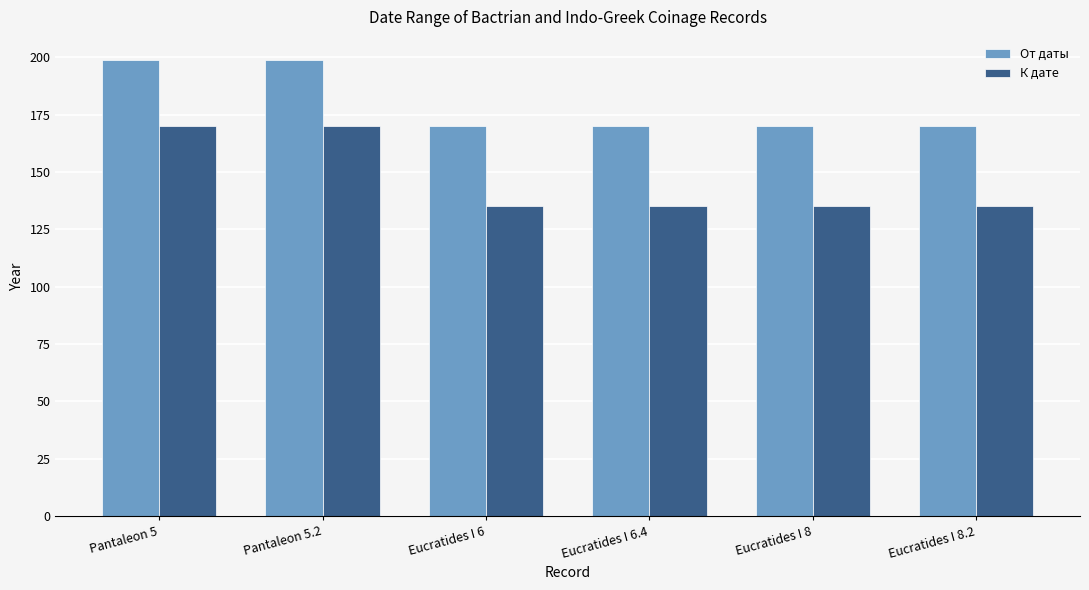

Between Pantaleon 5.2 and Eucratides I 6.4, which series saw the biggest shift?

К дате